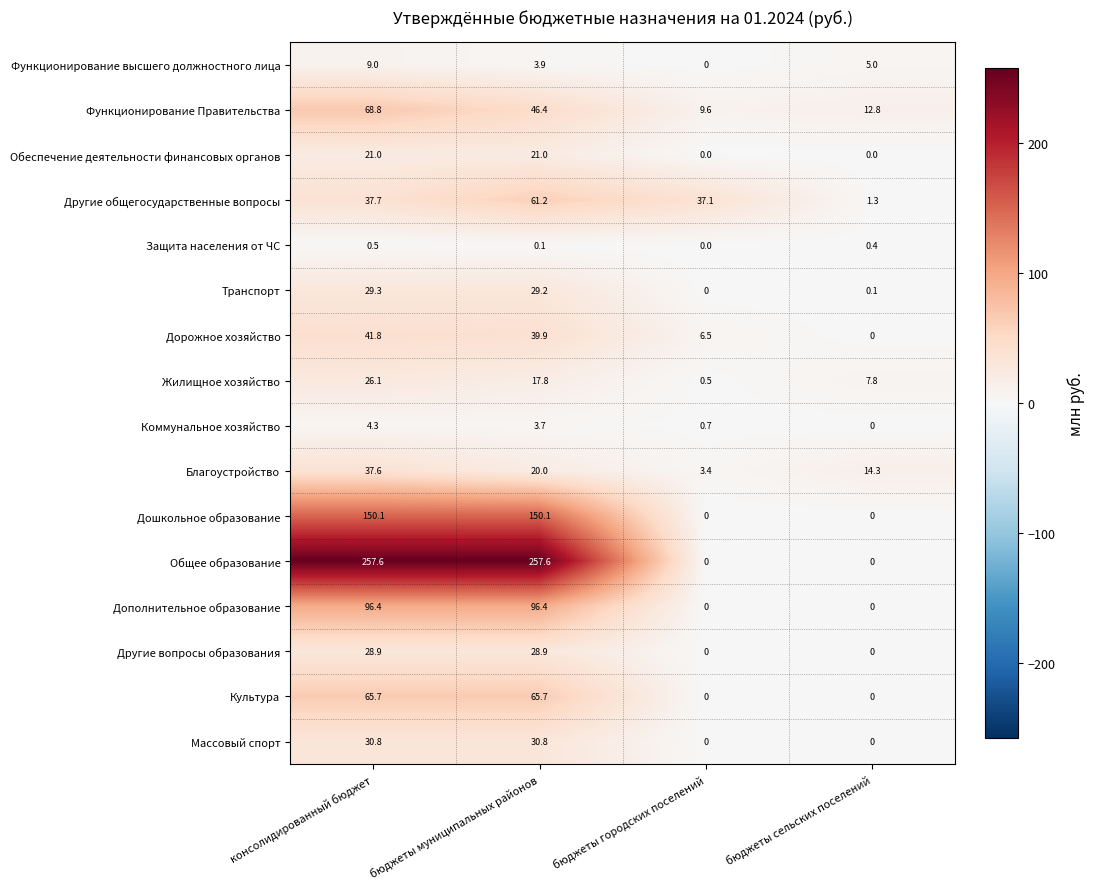

Which series has the widest spread of values?

Общее образование